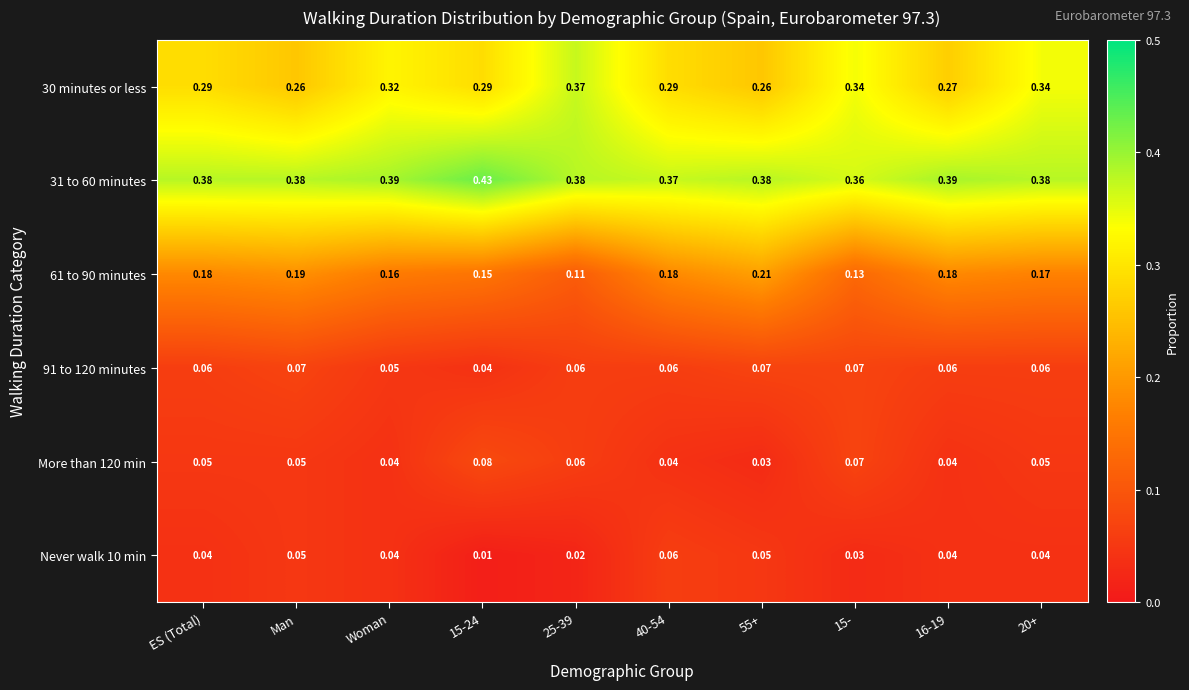

Is the value of 31 to 60 minutes at 40-54 greater than the value of 61 to 90 minutes at 15-?

Yes